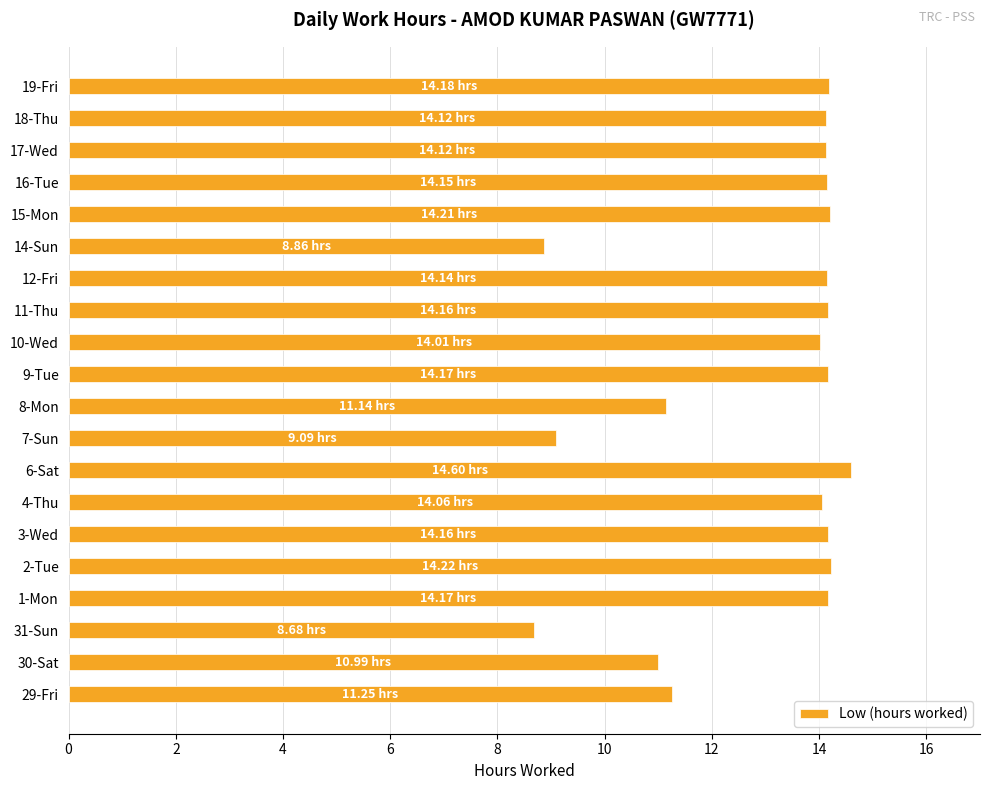

What is the sum of all values?

258.5